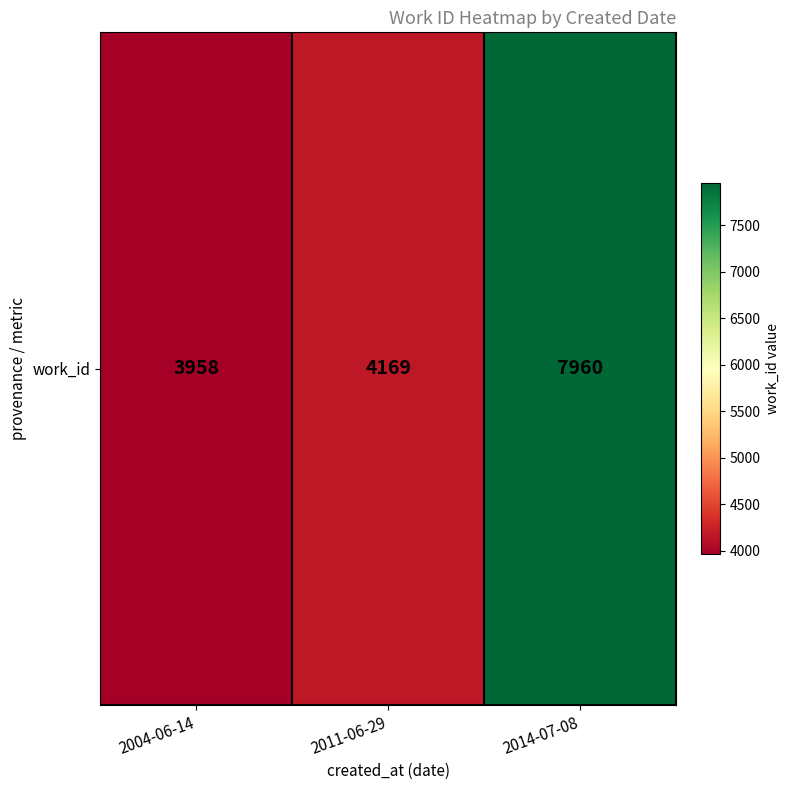

At which label does the data first exceed 4169?

2014-07-08